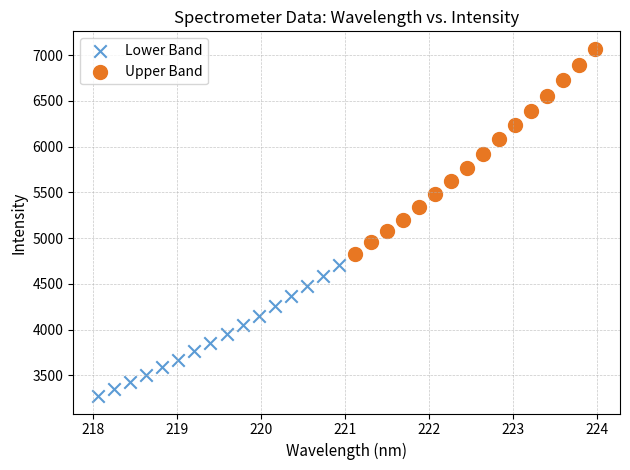

Which series contains the highest Y value?

Upper Band